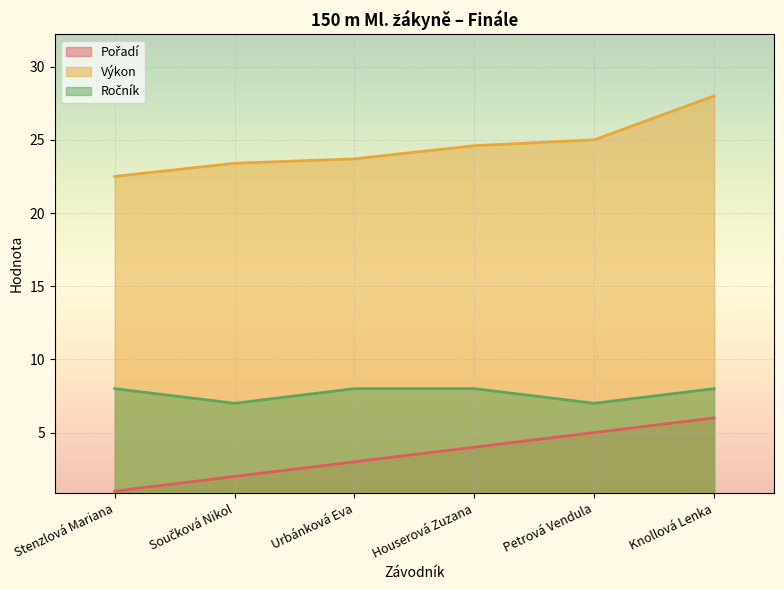

What is the average value of the Pořadí series?

3.5